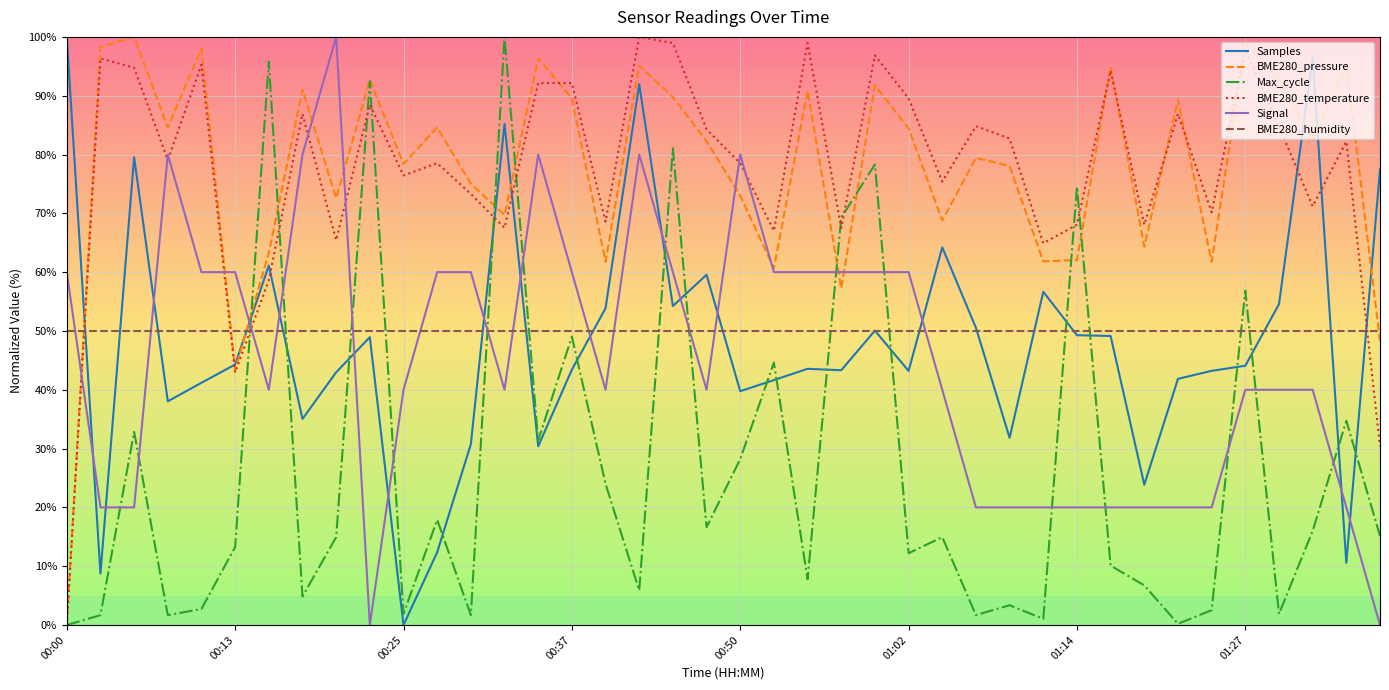

Does the chart have visible grid lines?

Yes